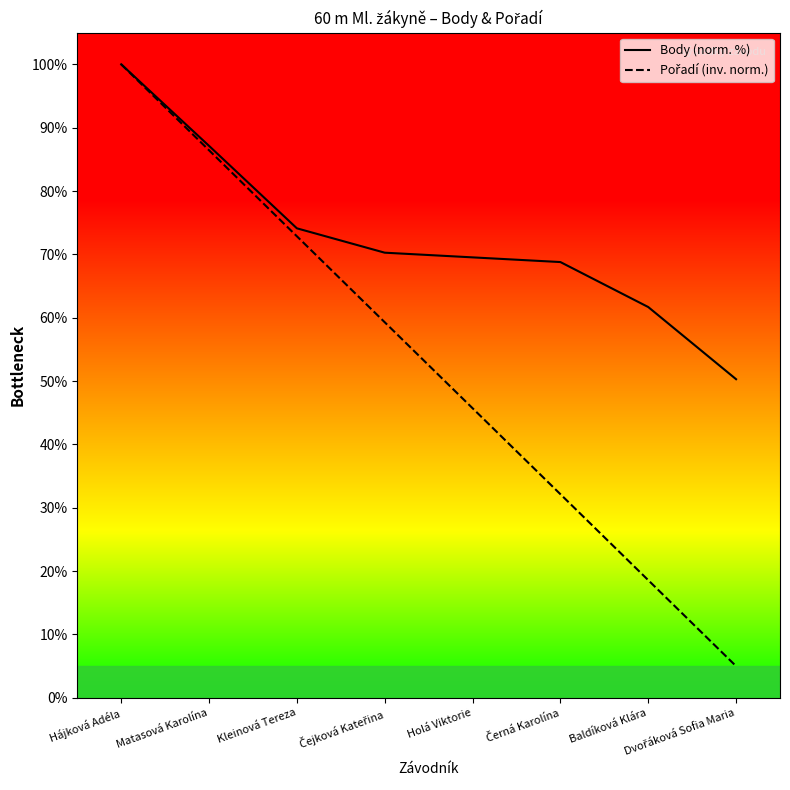

Reading left to right, transcribe all the data shown in this chart.

Body (norm. %): 100.0	87.1	74.1	70.3	69.5	68.8	61.7	50.3
Pořadí (inv. norm.): 100.0	86.4	72.9	59.3	45.7	32.1	18.6	5.0